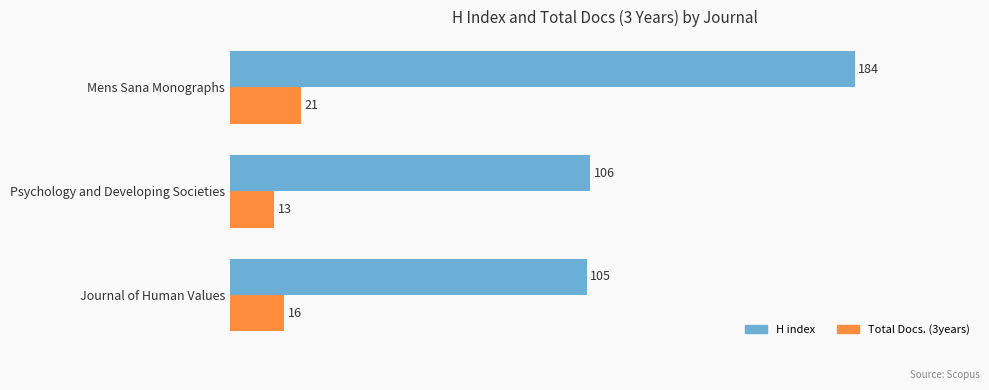

What are all the series names shown in the legend?

H index, Total Docs. (3years)